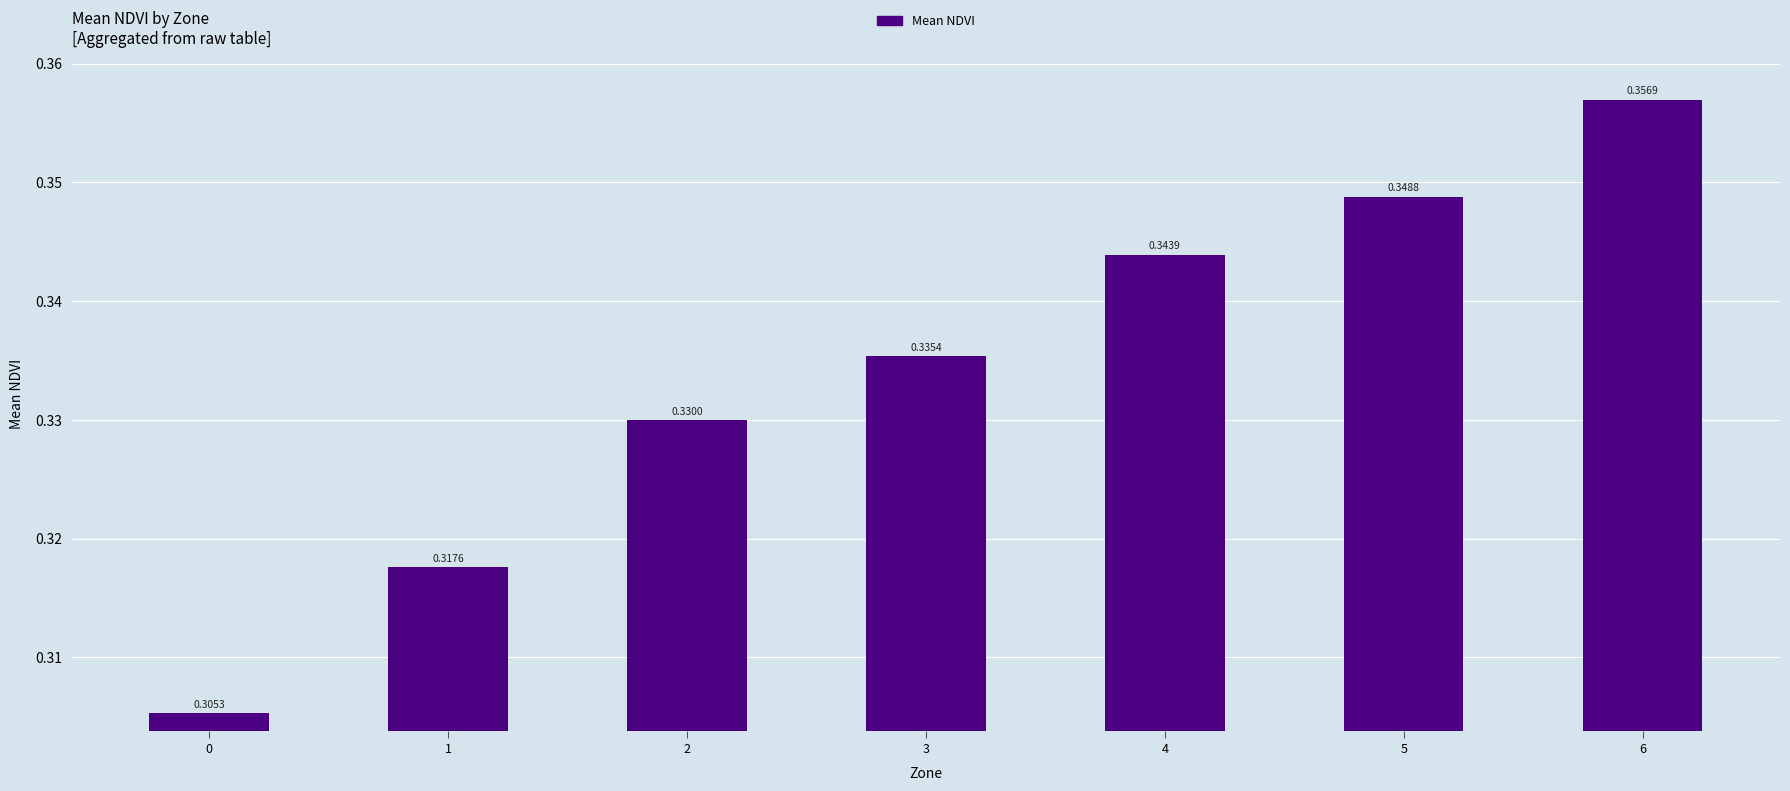

How many distinct data groups are displayed?

1